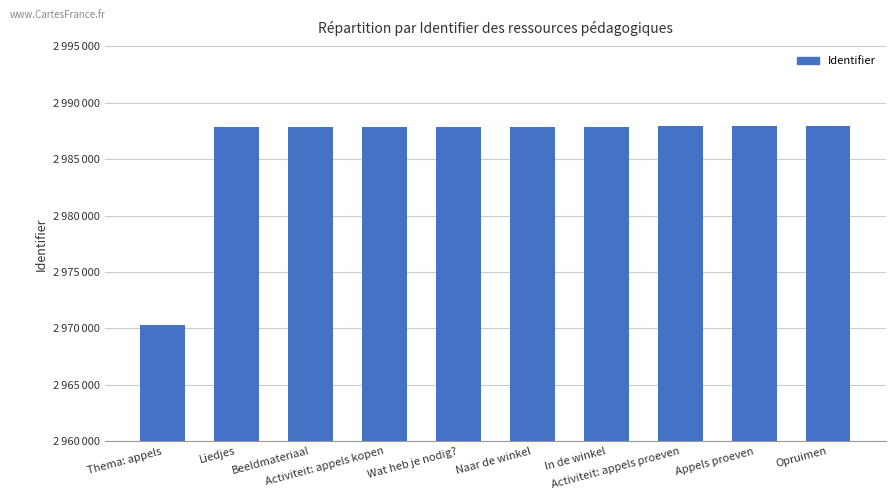

Are the bars horizontal?

No